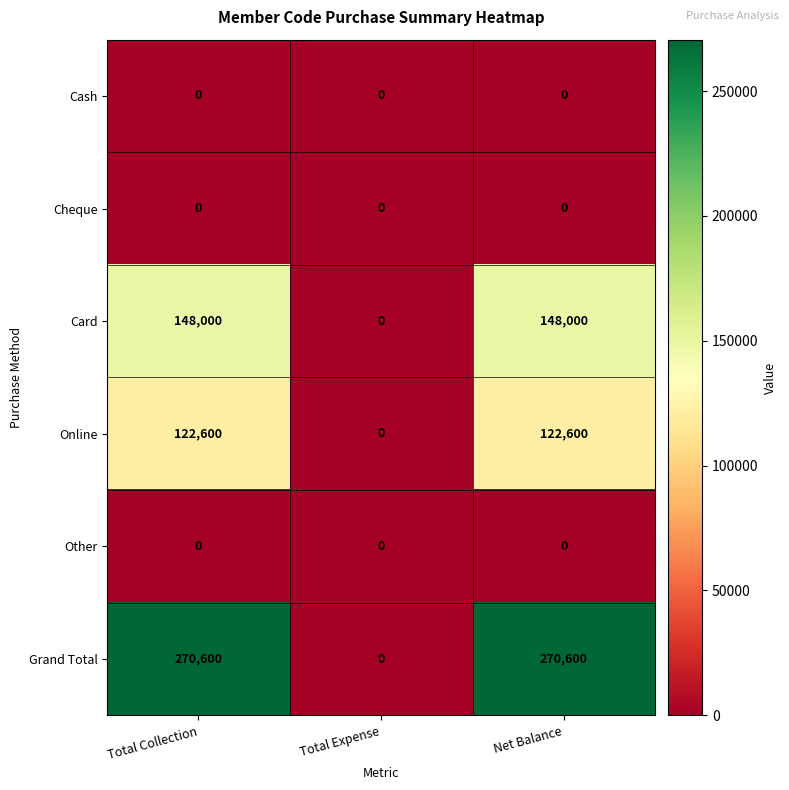

Which series has the largest total across all categories?

Grand Total